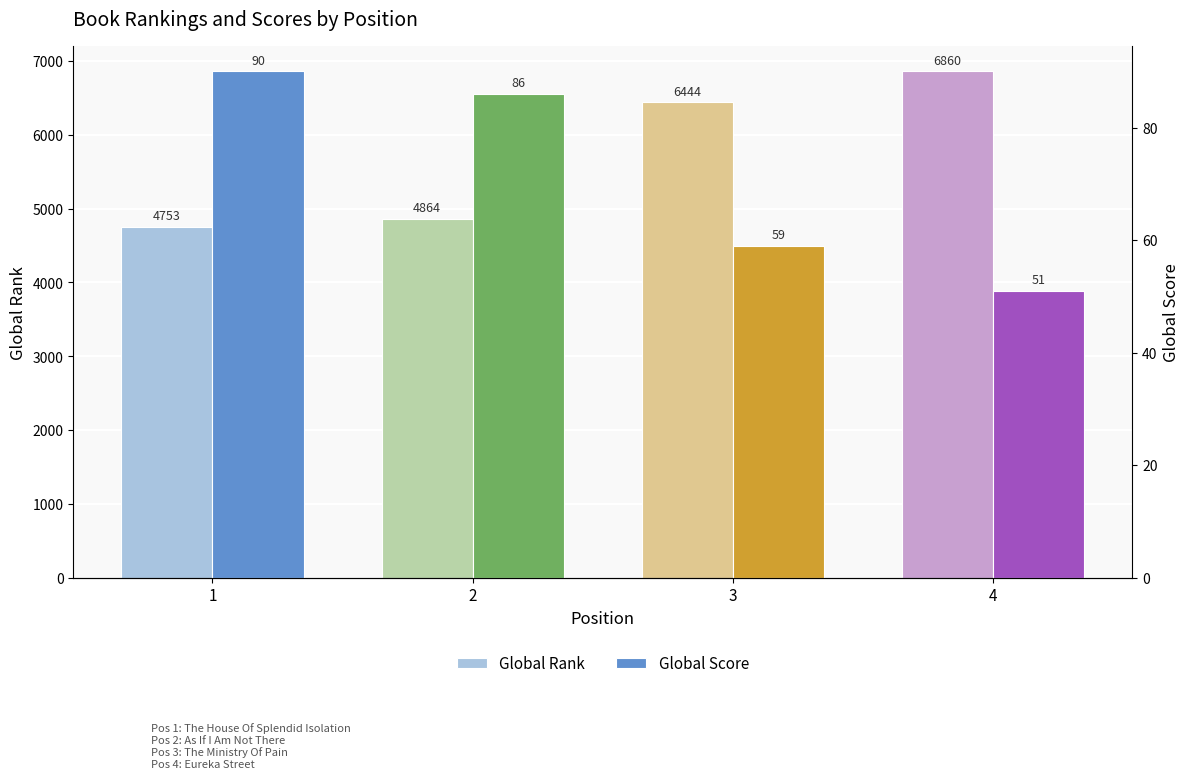

What is the maximum value for Global Rank?

6860